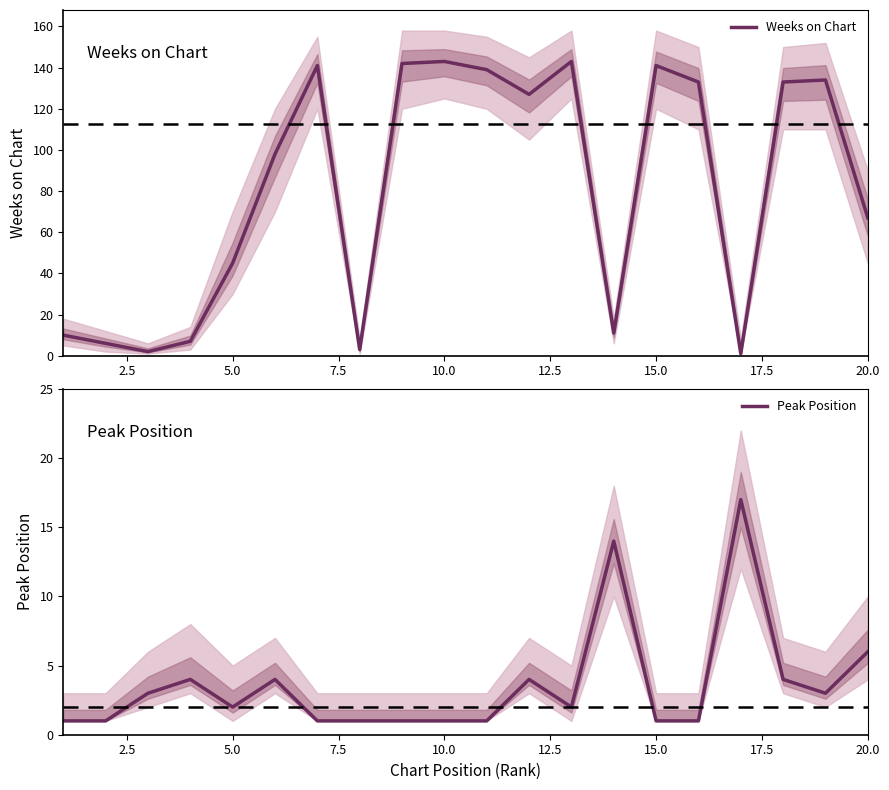

How many intersections are there between Peak Position and Weeks on Chart?

6